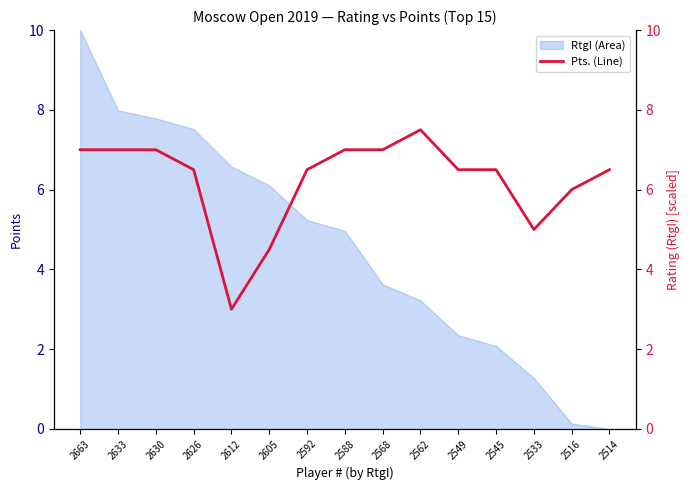

Where is the first local maximum?

2562